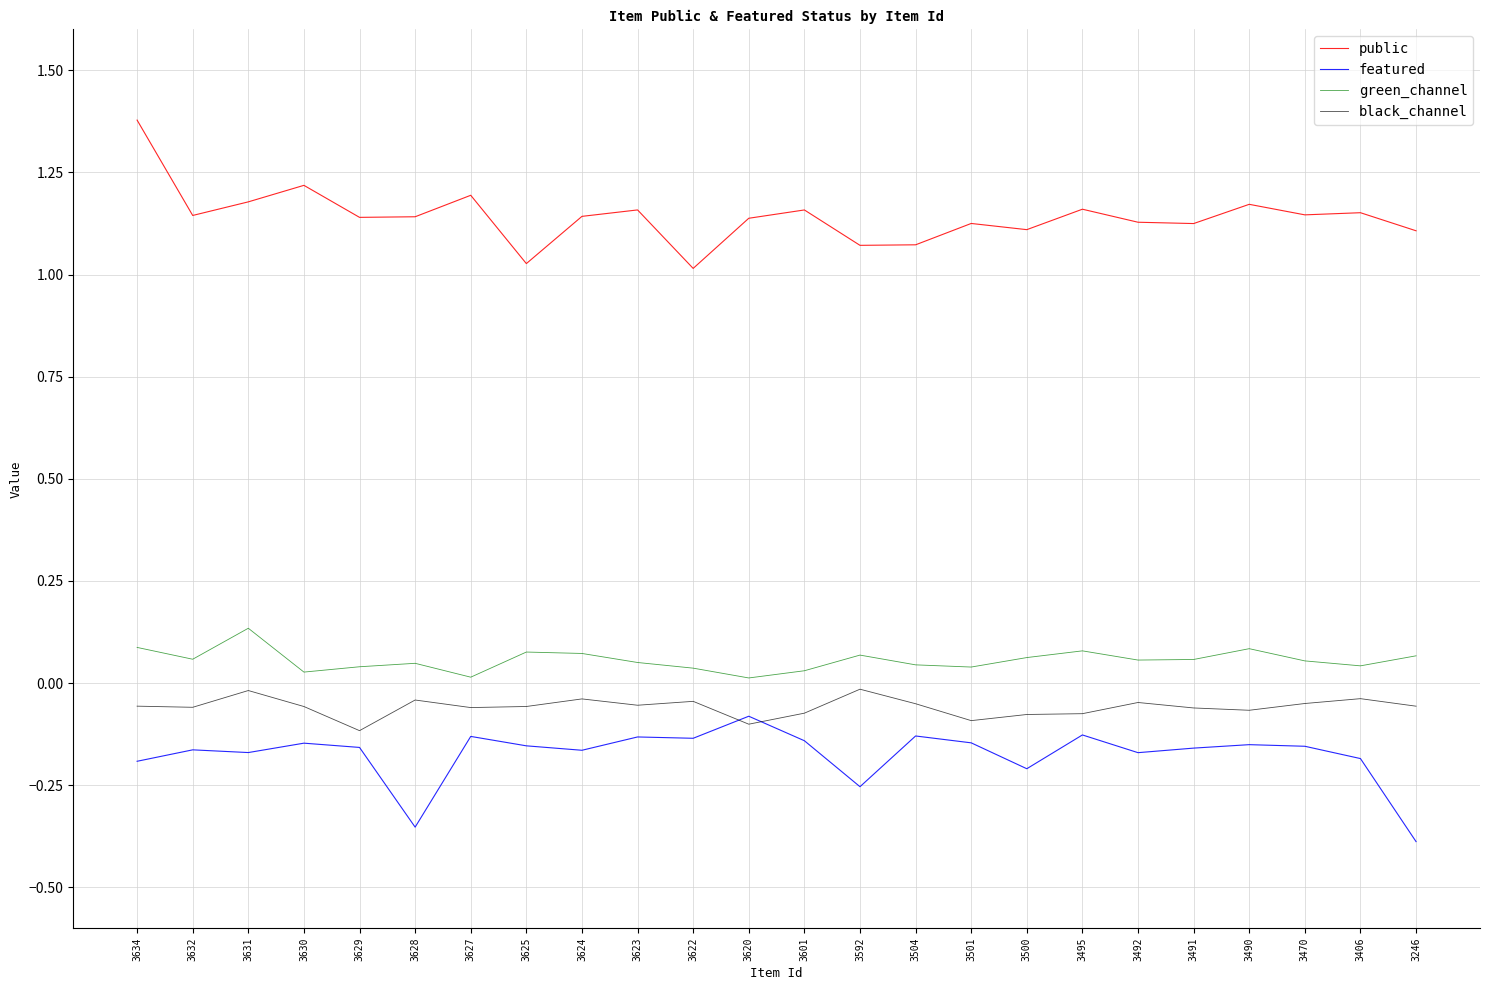

How many lines are shown in the chart?

4